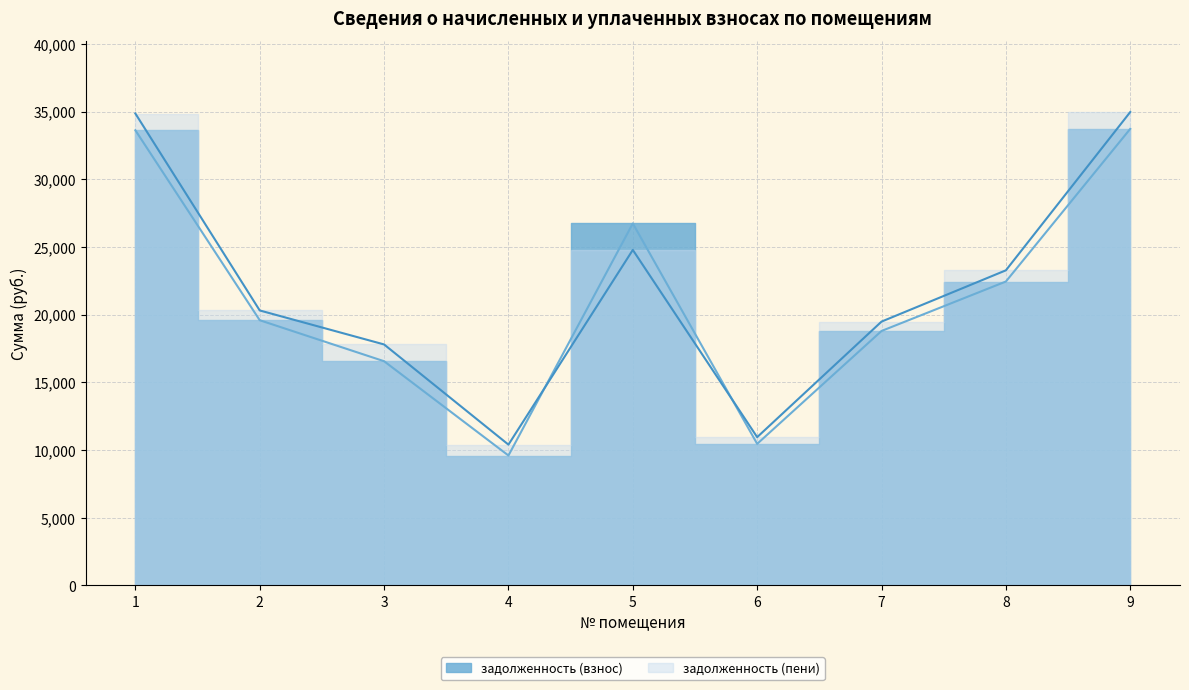

At which category does задолженность (пени) reach its first local peak?

5